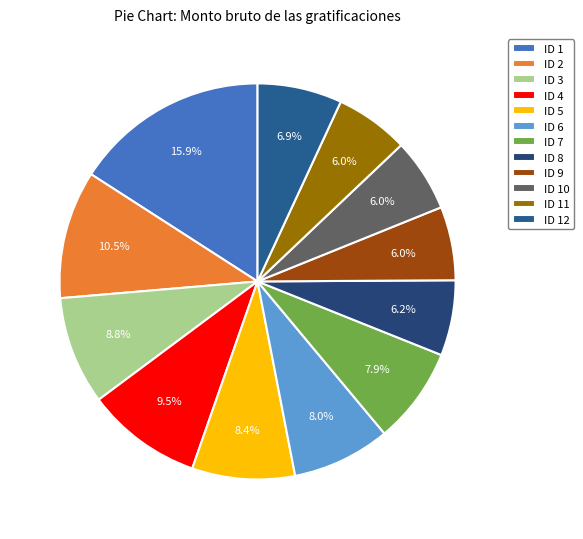

To the nearest percent, what is the average slice percentage?

8%